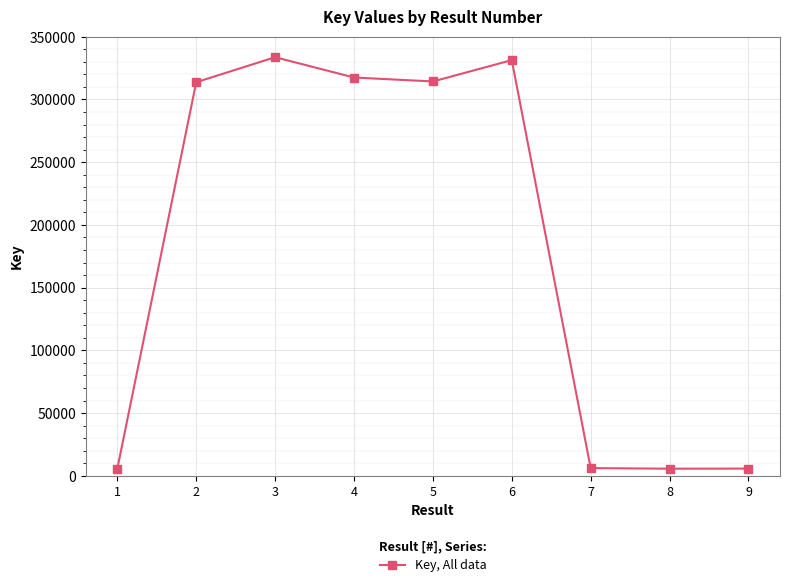

What is the smallest value displayed?

5667